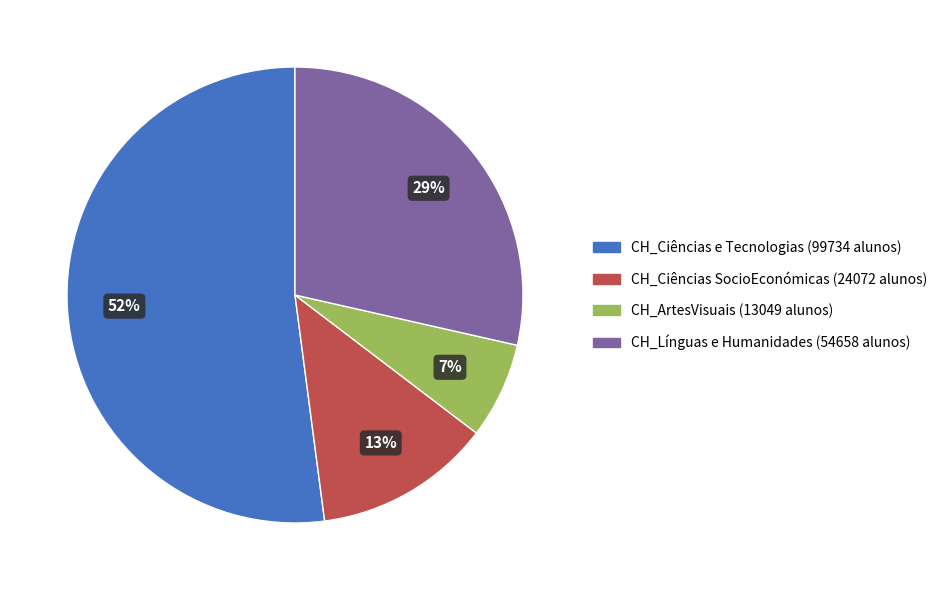

Which slice represents more than half of the pie?

CH_Ciências e Tecnologias